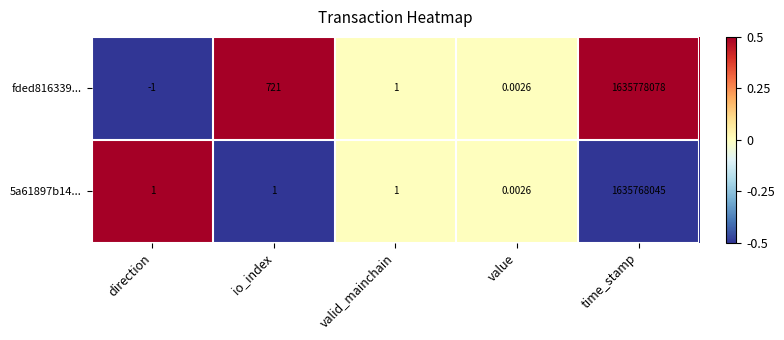

Which category has the highest value in the 5a61897b14... series?

time_stamp